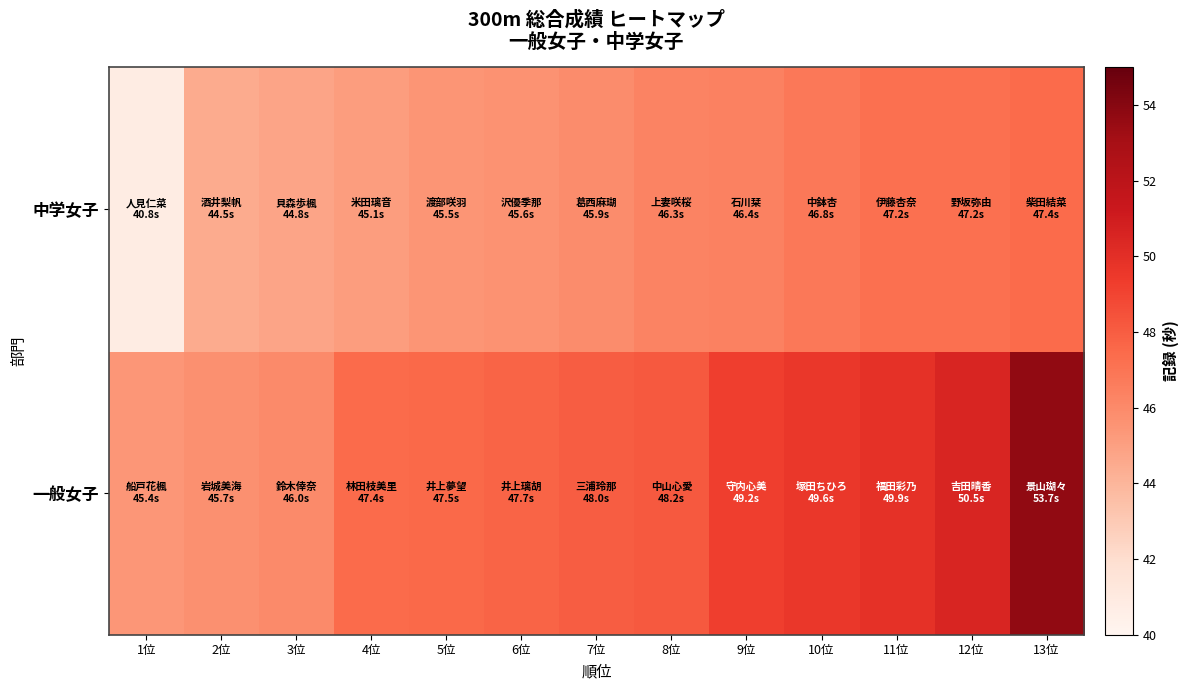

Which has a higher value, 6位 or 13位?

13位